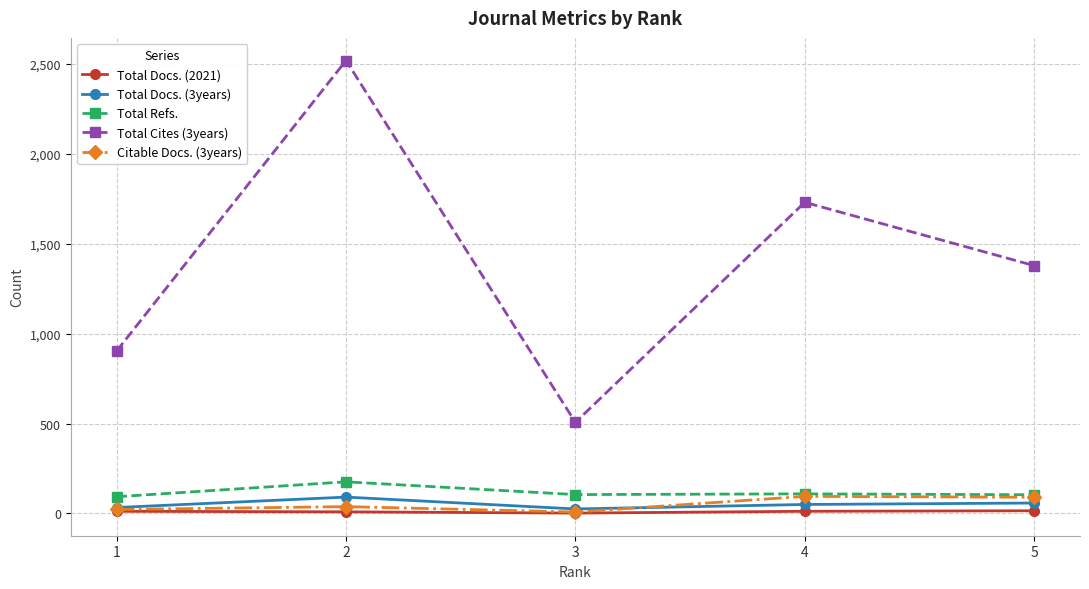

Which series has the largest range (max minus min)?

Total Cites (3years)